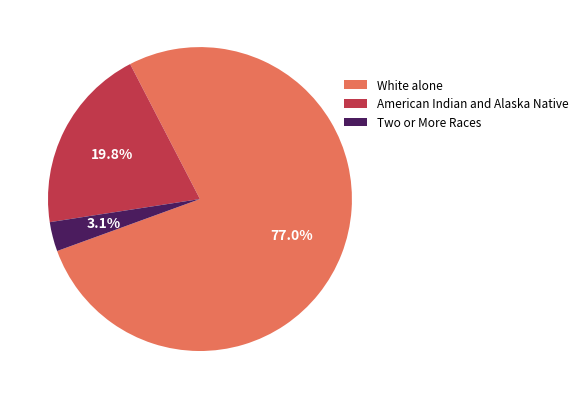

Which slice is the smallest?

Two or More Races